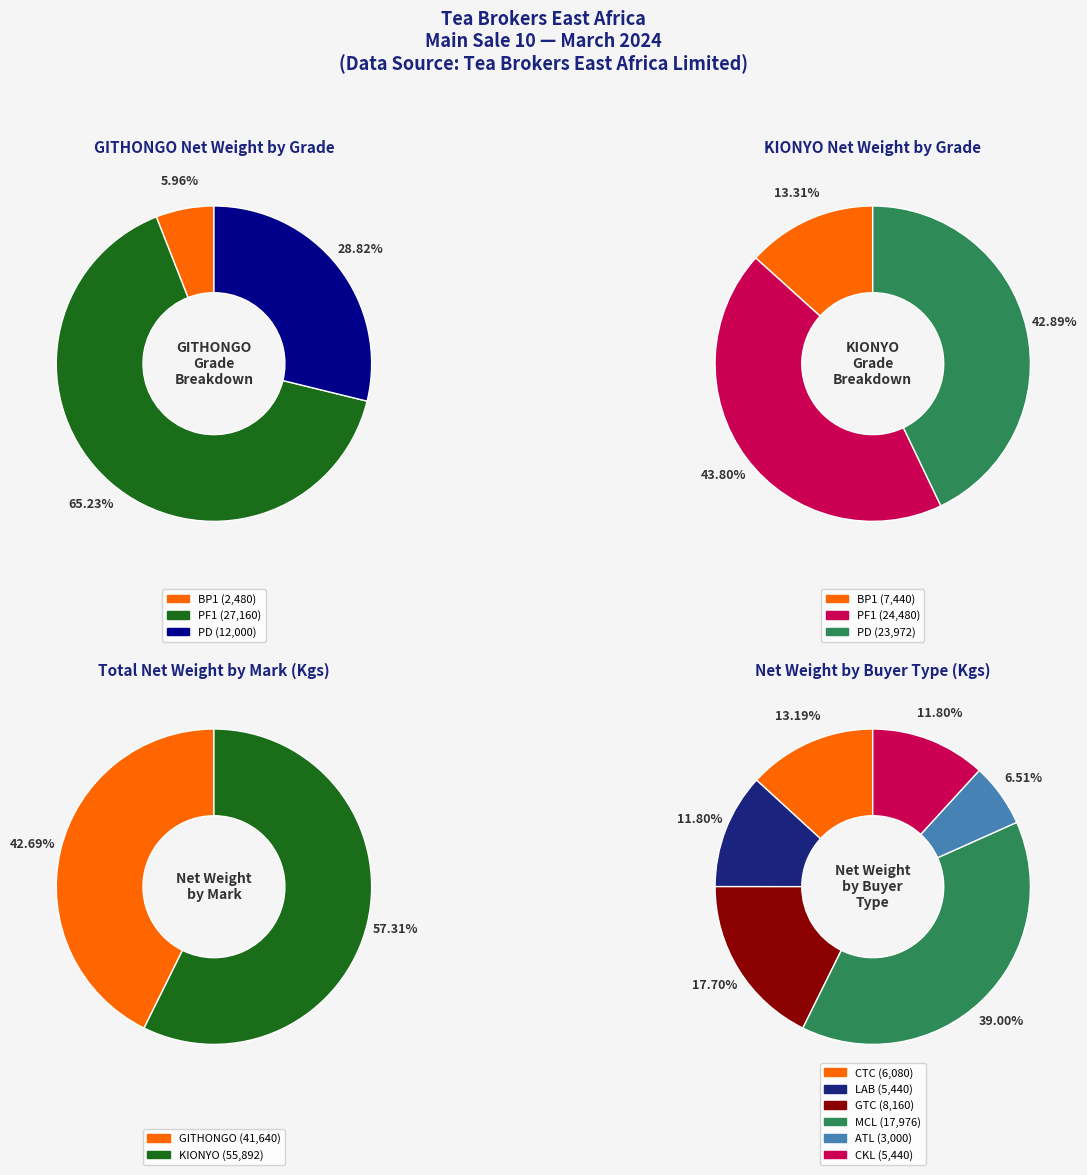

Is it true that KIONYO PD is 1% of the pie?

False